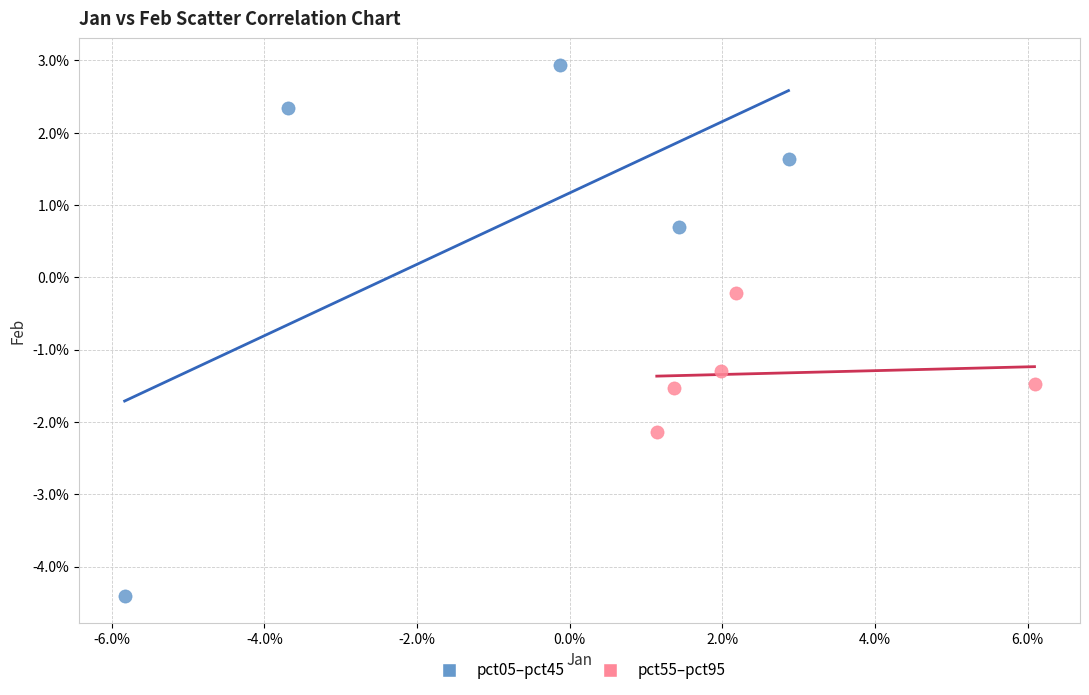

What are all the series names shown in the legend?

pct05–pct45, pct55–pct95